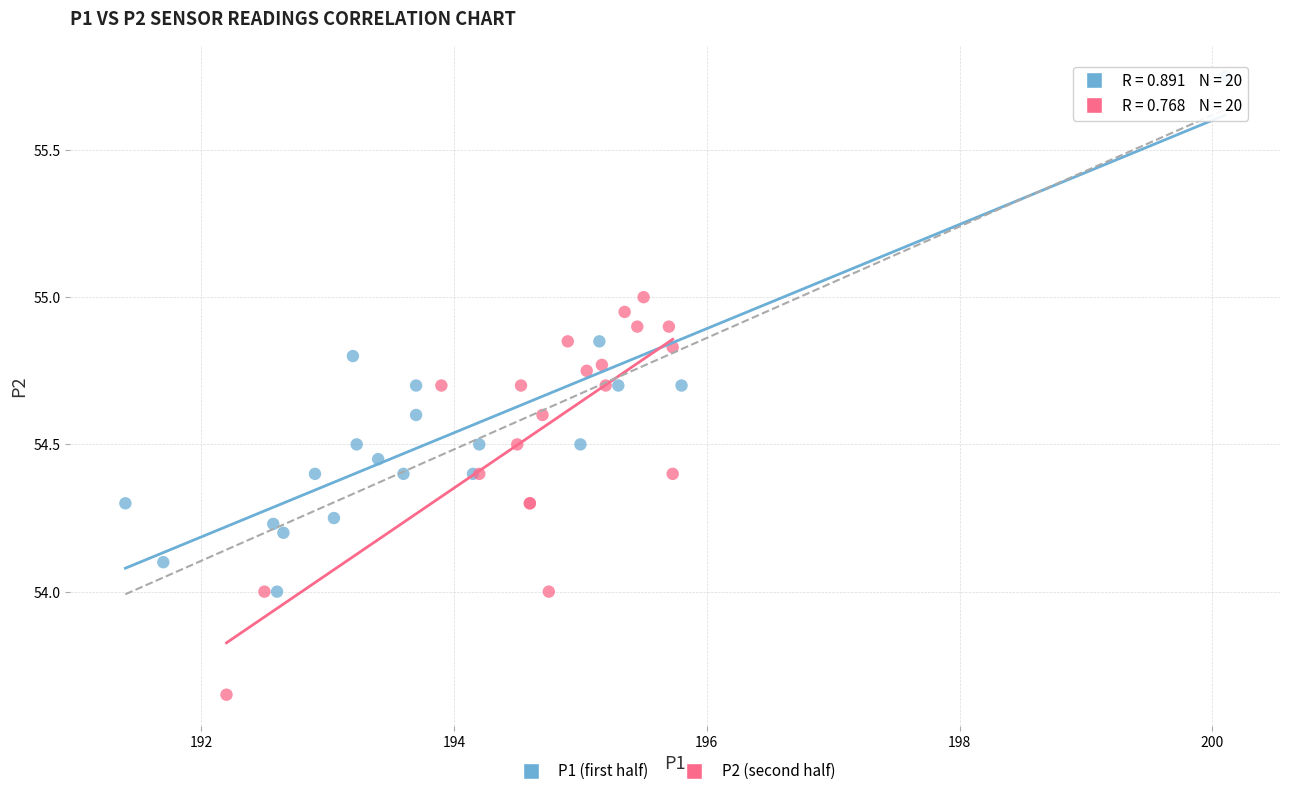

Which series reaches the minimum Y coordinate?

P2 (second half)